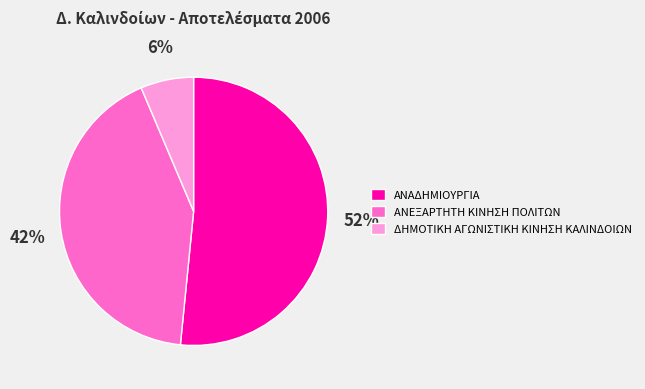

To the nearest percent, what is the combined percentage of ΔΗΜΟΤΙΚΗ ΑΓΩΝΙΣΤΙΚΗ ΚΙΝΗΣΗ ΚΑΛΙΝΔΟΙΩΝ and ΑΝΑΔΗΜΙΟΥΡΓΙΑ?

58%